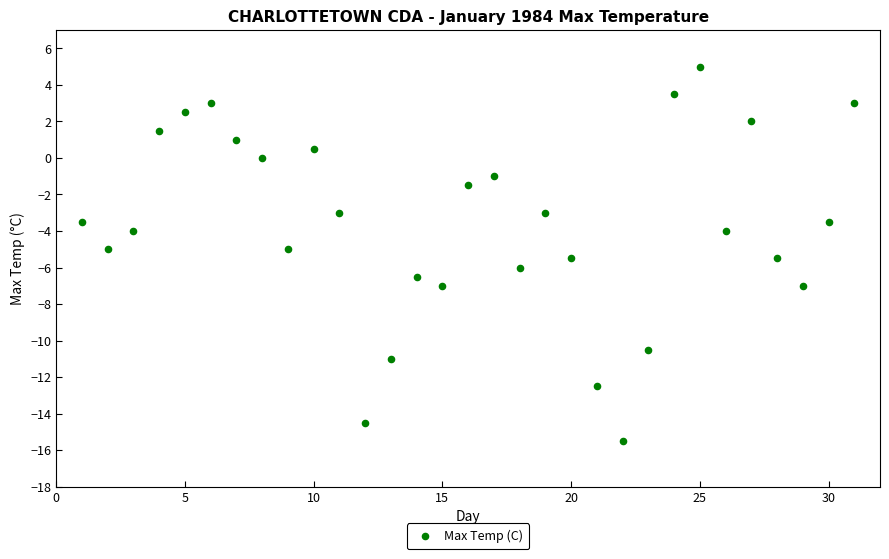

What is the range of Y values (max minus min)?

20.5